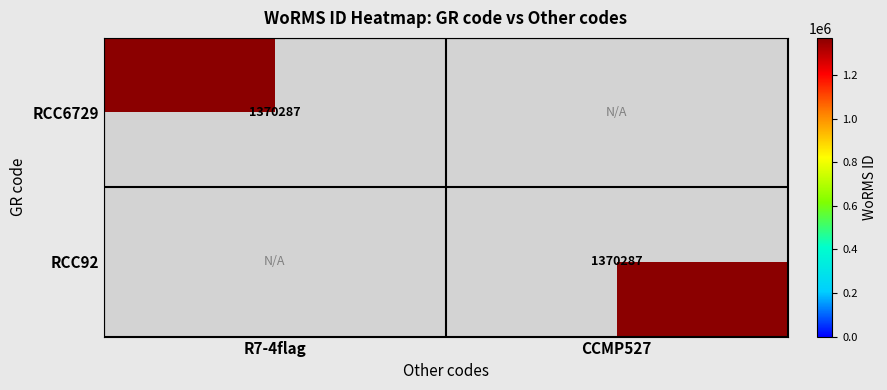

True or false: RCC92 has a value of 287402 at CCMP527.

False